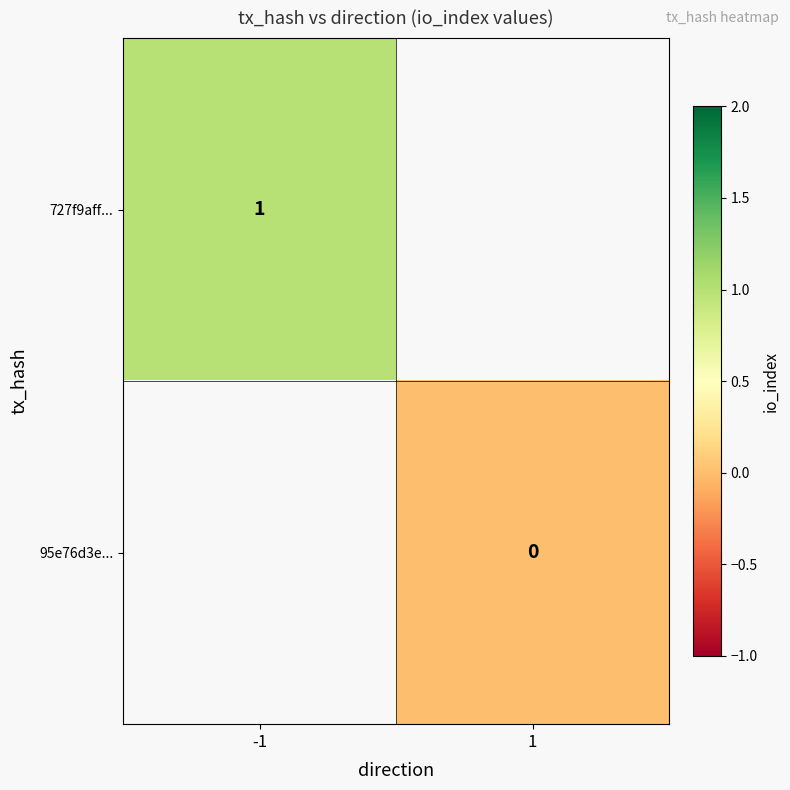

At how many categories does at least one series exceed 0?

1